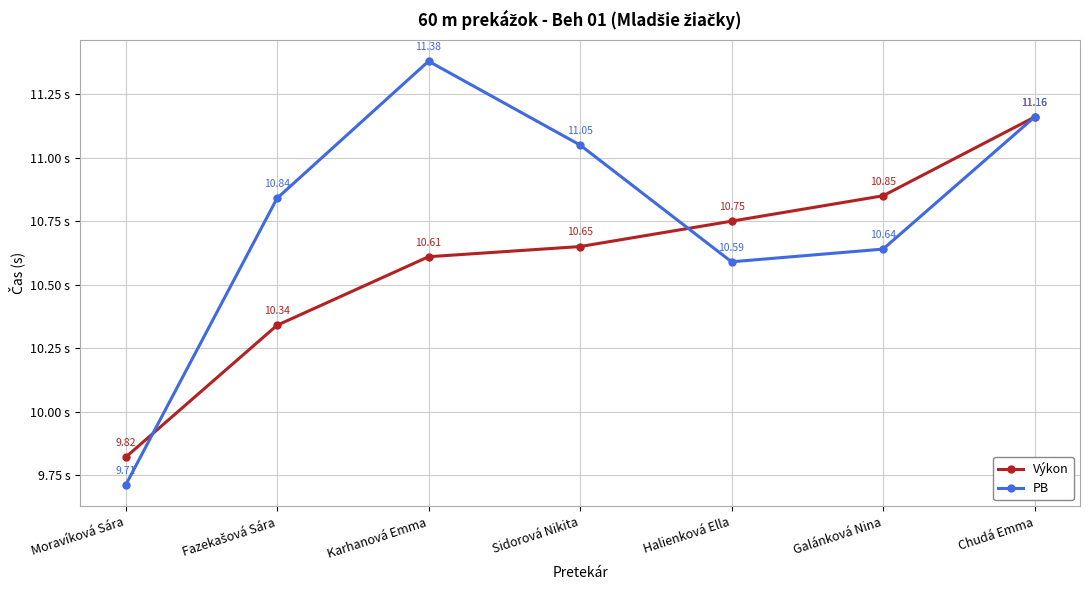

At which category does the chart reach its peak across all series?

Karhanová Emma